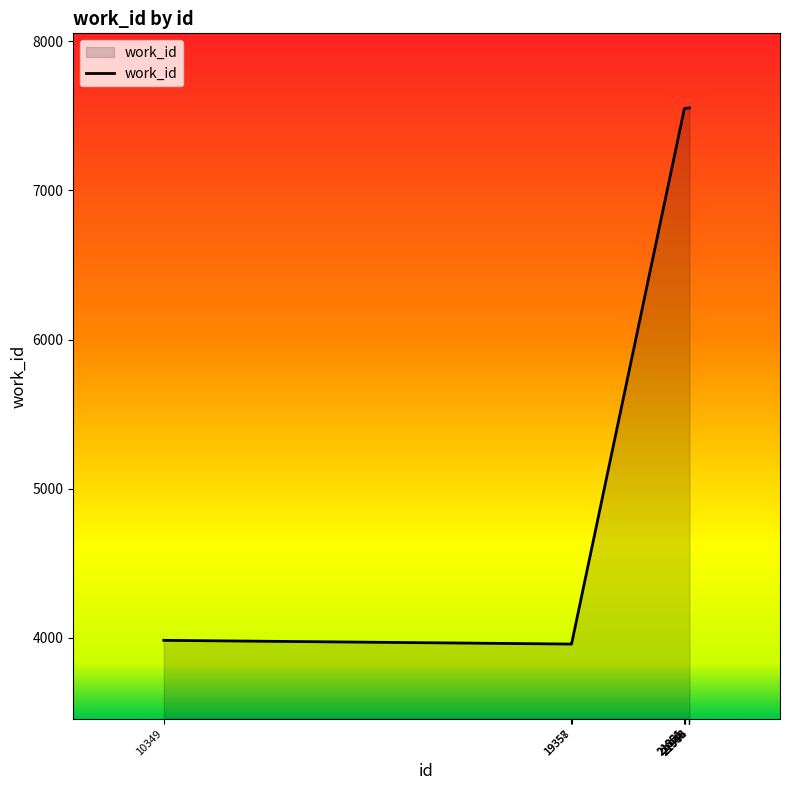

What is the minimum value shown in the chart?

3959